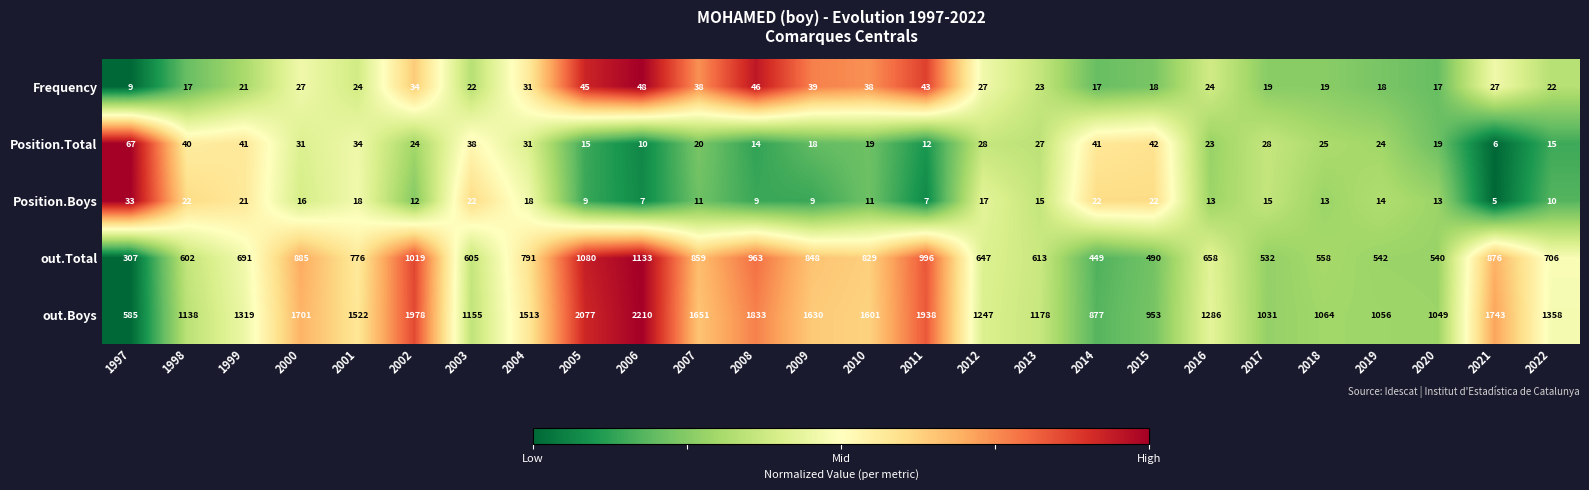

Between 2004 and 2008, which series saw the biggest shift?

out.Boys